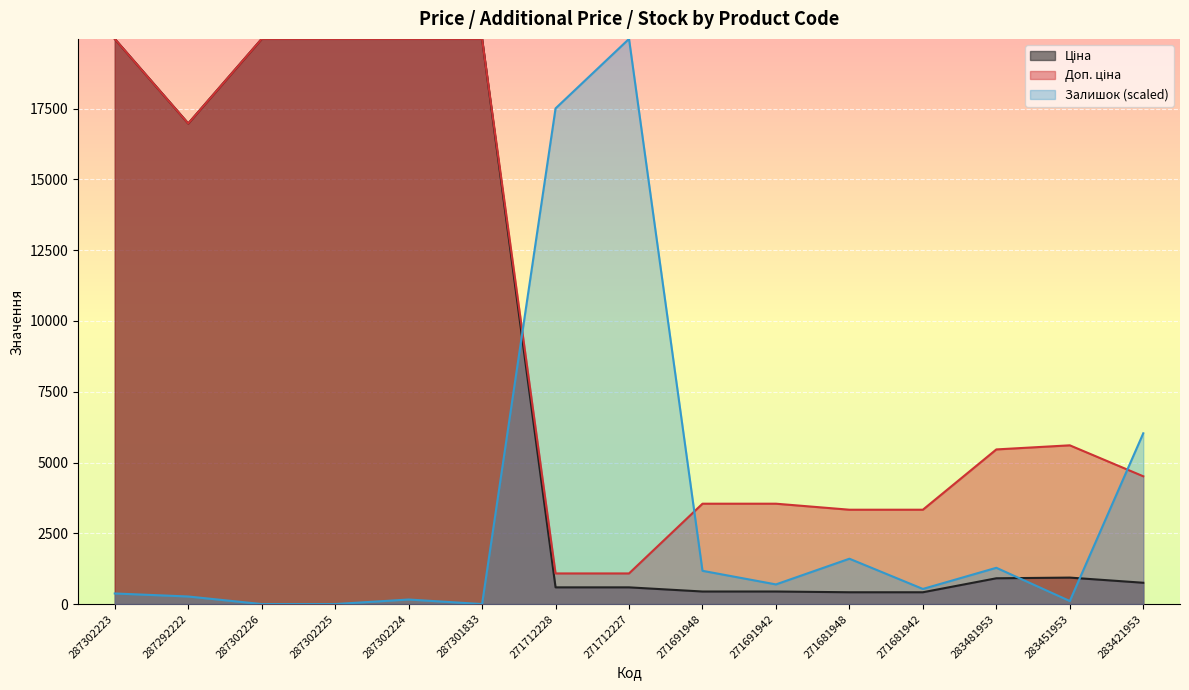

What is the value of the Ціна point at the 8th from the left?

589.9